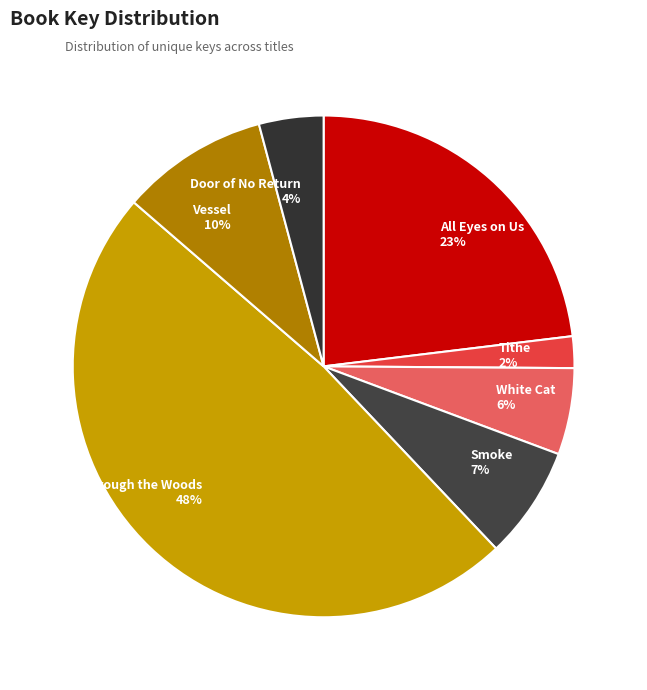

Do Through the Woods and Vessel together represent more than half of the pie?

Yes